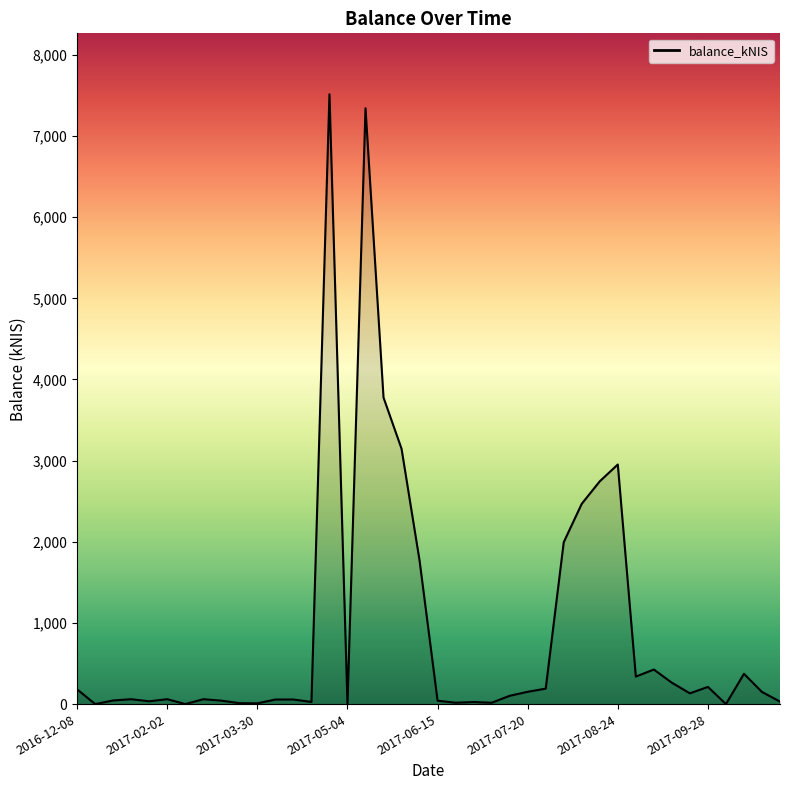

What is the greatest value displayed?

7513.7